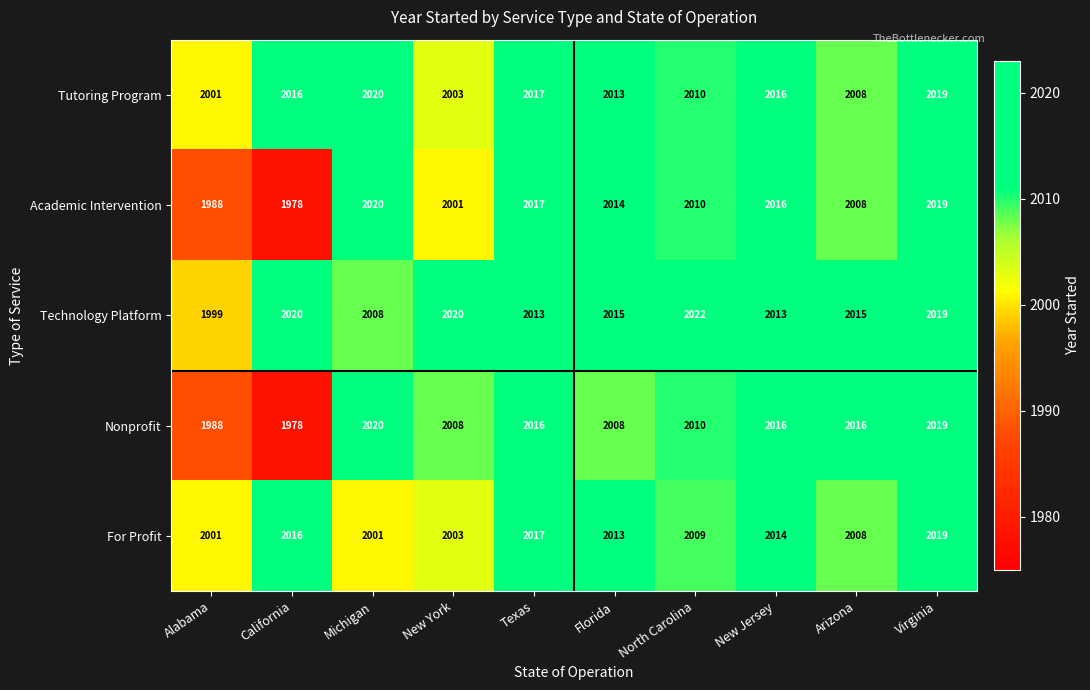

At which category does the chart reach its peak across all series?

North Carolina